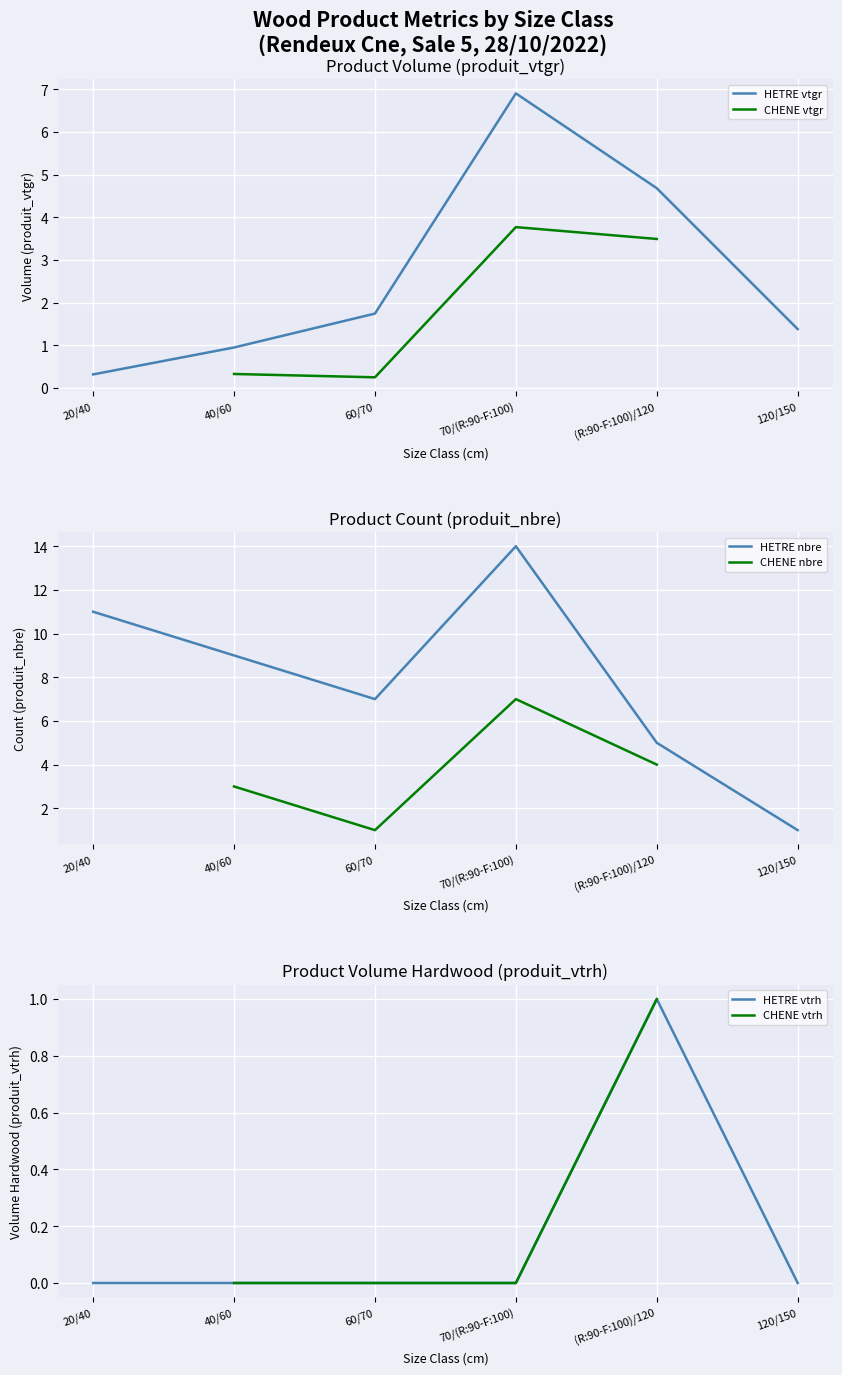

Is this an area chart (filled region under the line)?

No